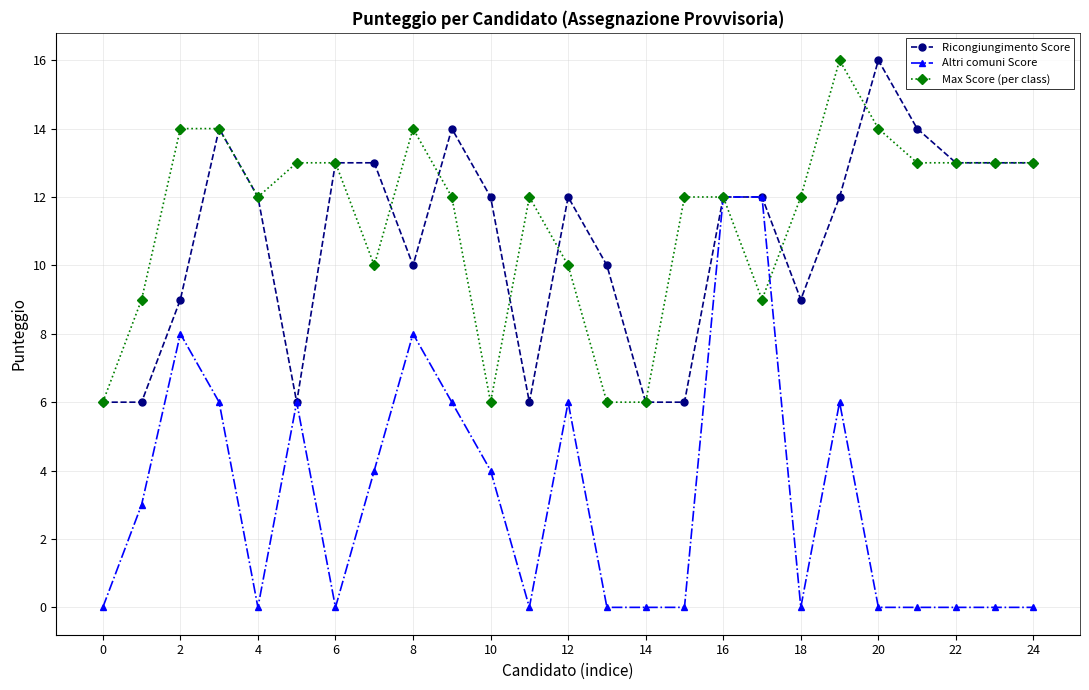

How many distinct data groups are displayed?

3